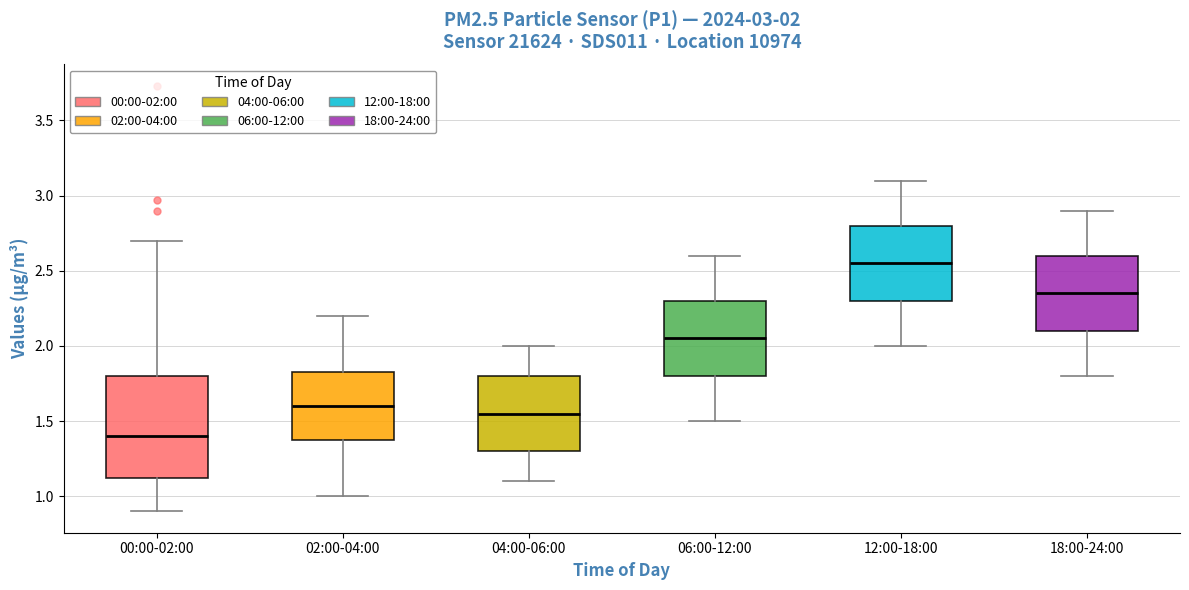

Which box has the lowest median line?

00:00-02:00